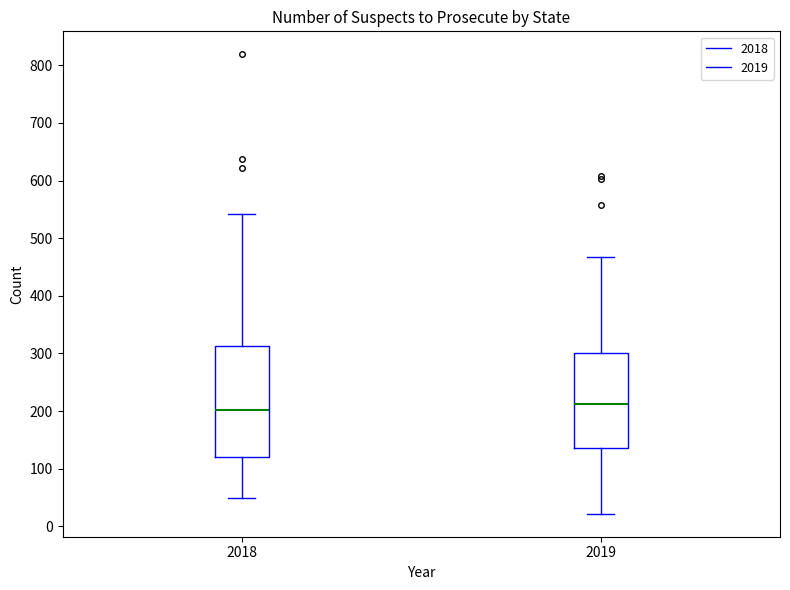

Which box has the lowest median line?

2018